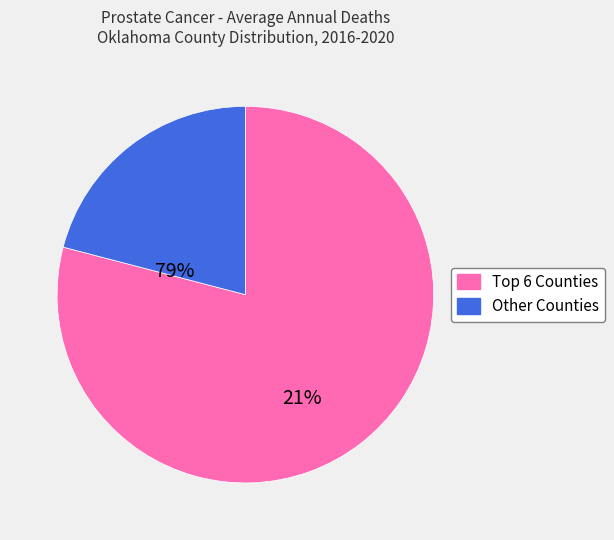

Is there a majority slice in this chart?

Yes